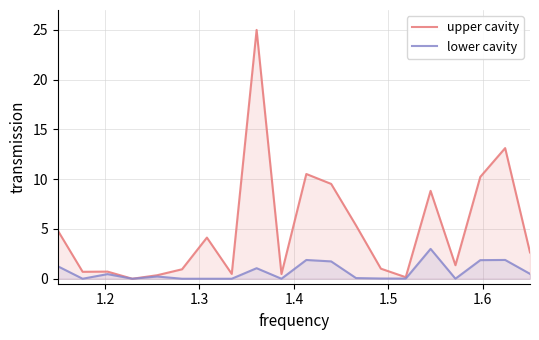

What is the value of the upper cavity point at the 14th from the left?

1.0